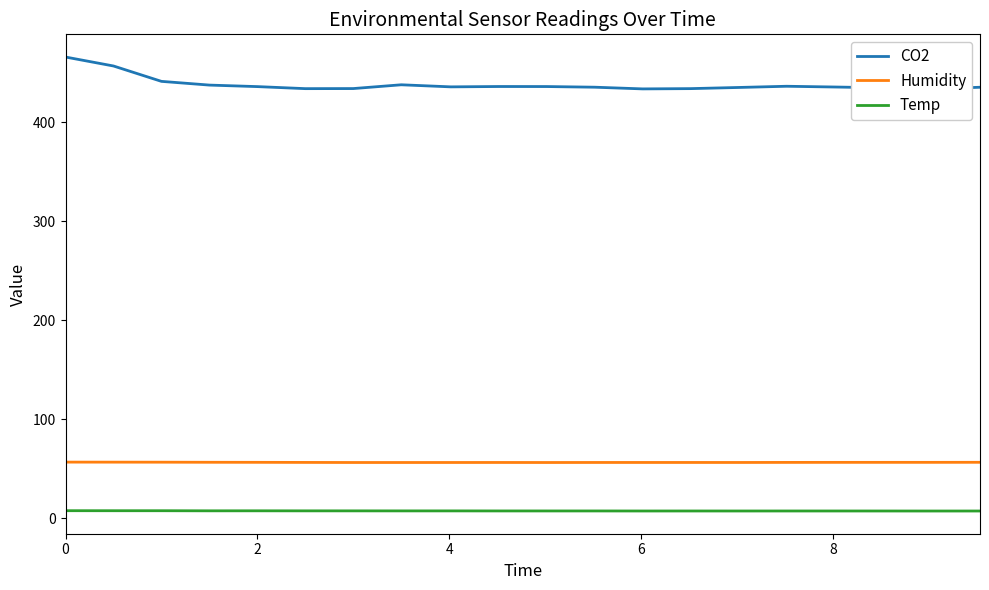

The Humidity series shows 19.3 at 2. True or false?

False